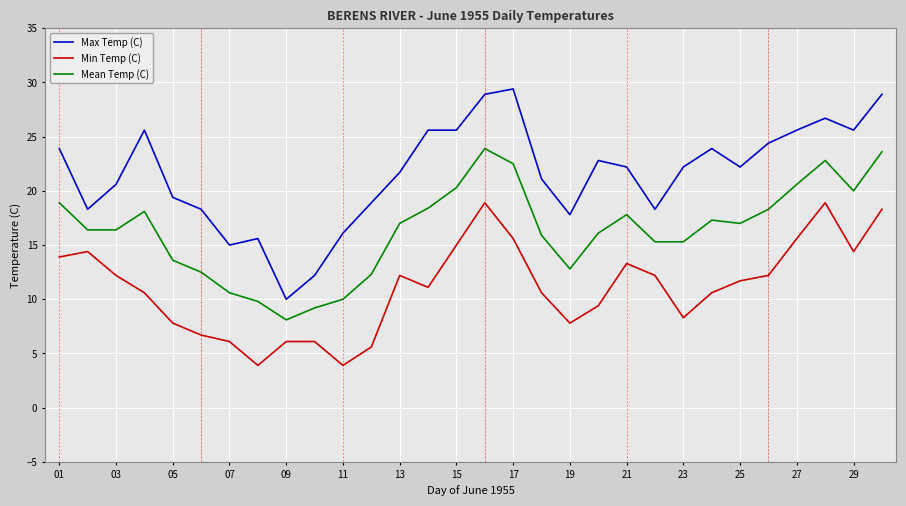

What is the difference between the maximum and minimum values in the Max Temp (C) series?

19.4